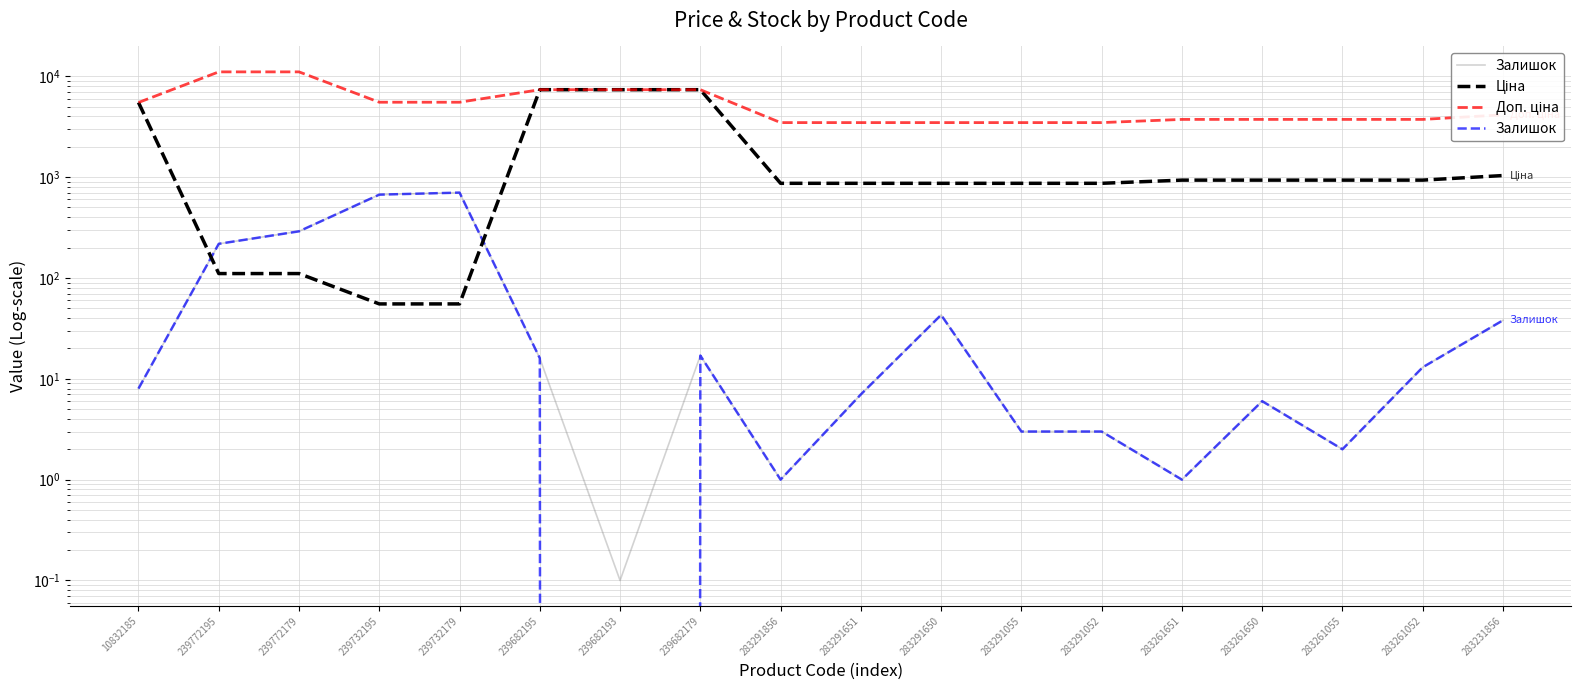

Reading left to right, transcribe all the data shown in this chart.

Залишок: 8.0	218.0	290.0	670.0	702.0	16.0	0.0	17.0	1.0	7.0	43.0	3.0	3.0	1.0	6.0	2.0	13.0	38.0
Ціна: 5497.3	110.5	110.5	55.3	55.3	7360.2	7360.2	7360.2	868.0	868.0	868.0	868.0	868.0	933.5	933.5	933.5	933.5	1036.5
Доп. ціна: 5497.3	11055.0	11055.0	5528.0	5528.0	7360.2	7360.2	7360.2	3472.1	3472.1	3472.1	3472.1	3472.1	3734.2	3734.2	3734.2	3734.2	4145.9